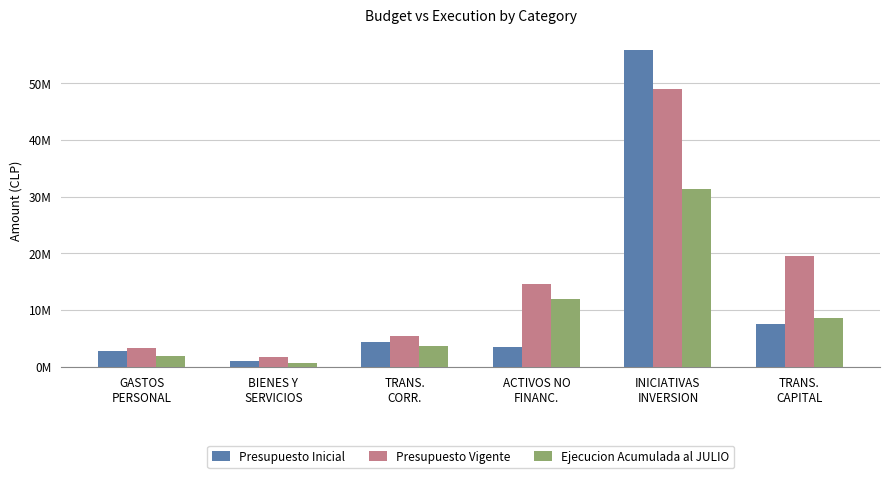

What is the highest value of the Presupuesto Inicial series?

55804815